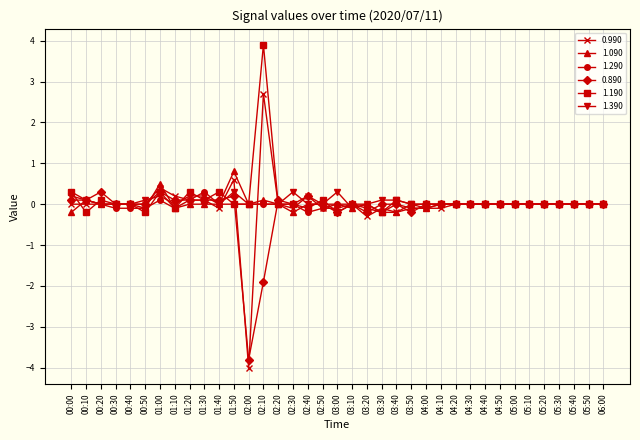

How many distinct data groups are displayed?

6